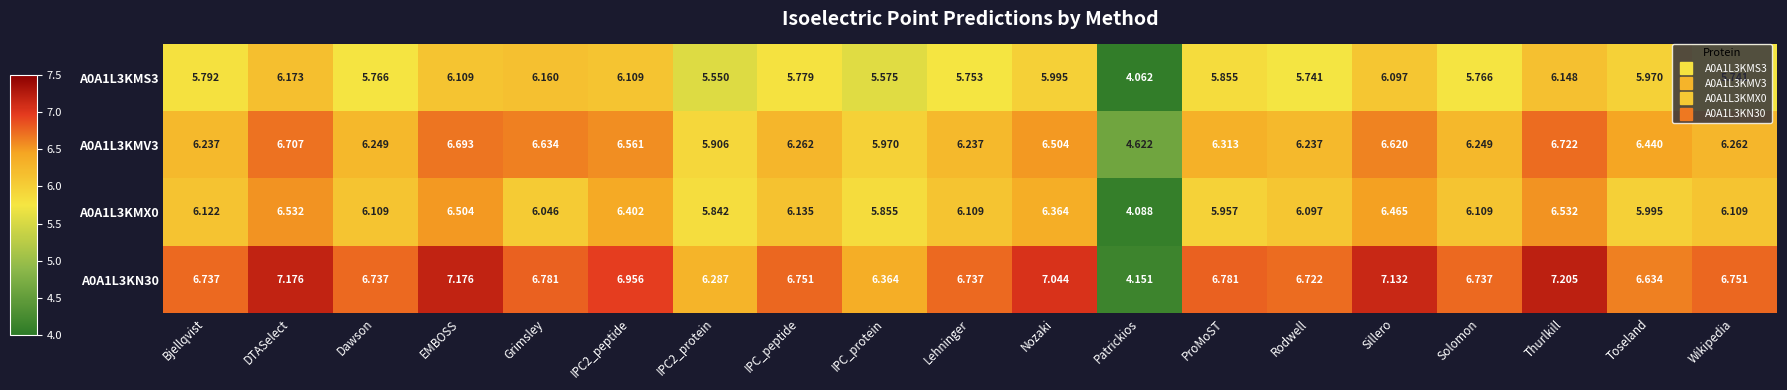

Rank the series by their average value, from highest to lowest.

A0A1L3KN30, A0A1L3KMV3, A0A1L3KMX0, A0A1L3KMS3